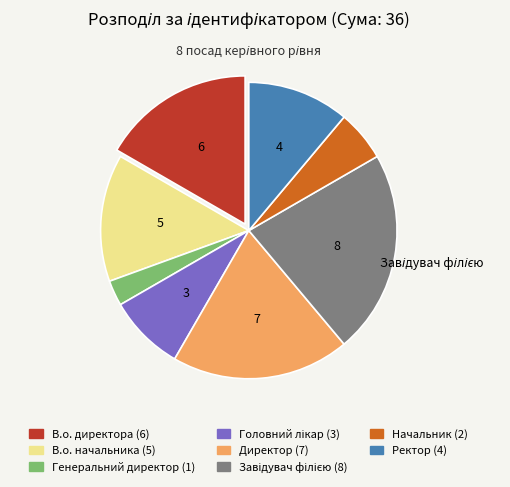

Between Директор and Ректор, which is larger?

Директор